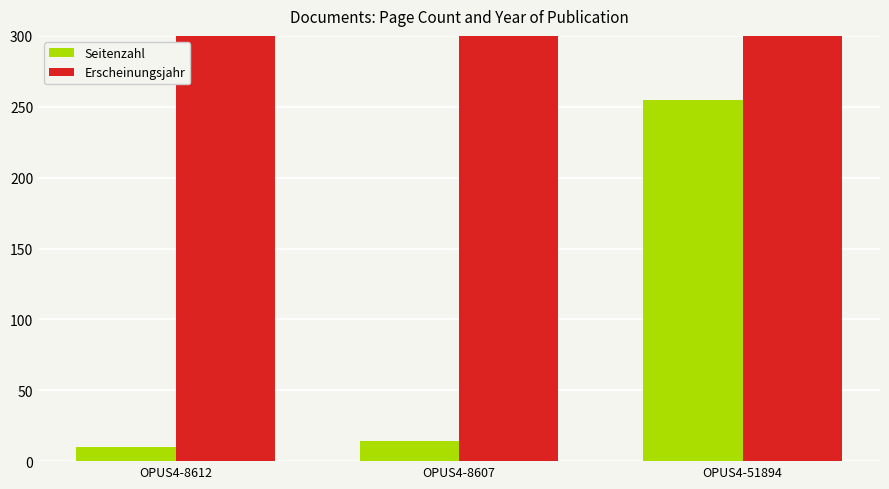

Rank the categories by Erscheinungsjahr value from highest to lowest.

OPUS4-51894, OPUS4-8612, OPUS4-8607